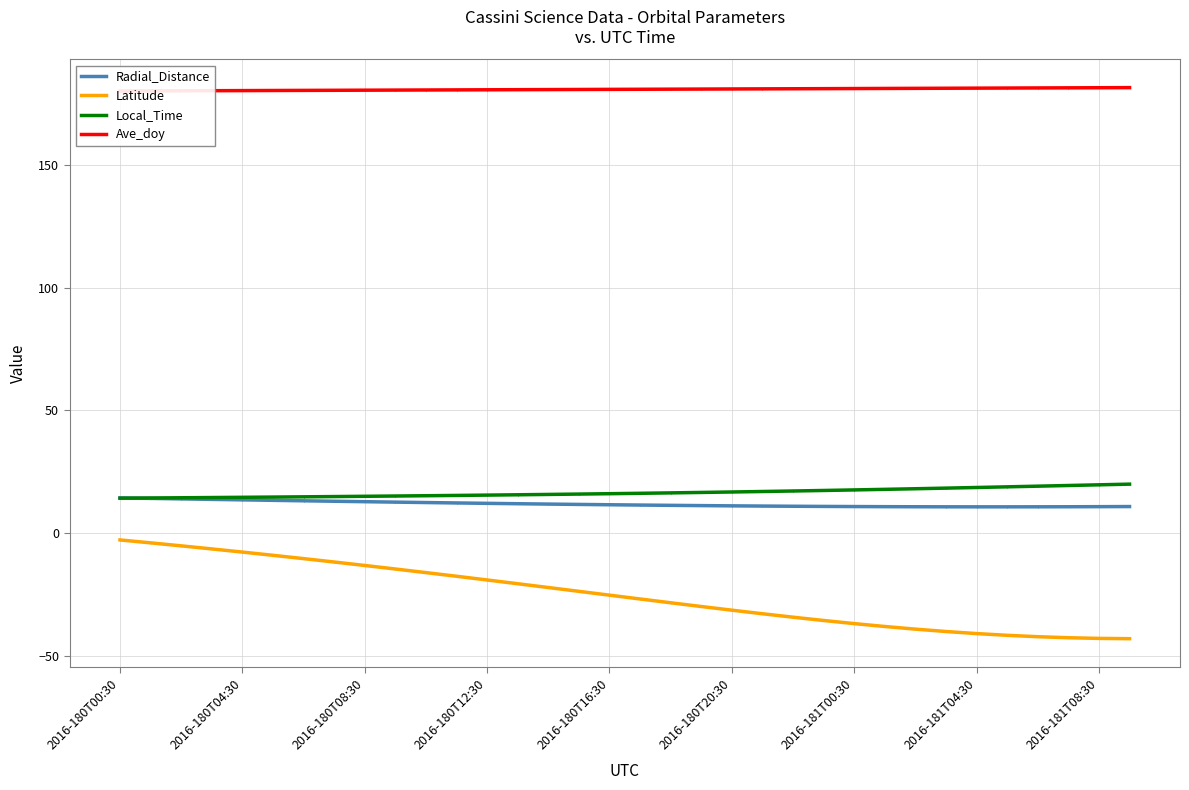

True or false: Latitude and Local_Time cross at least once.

False